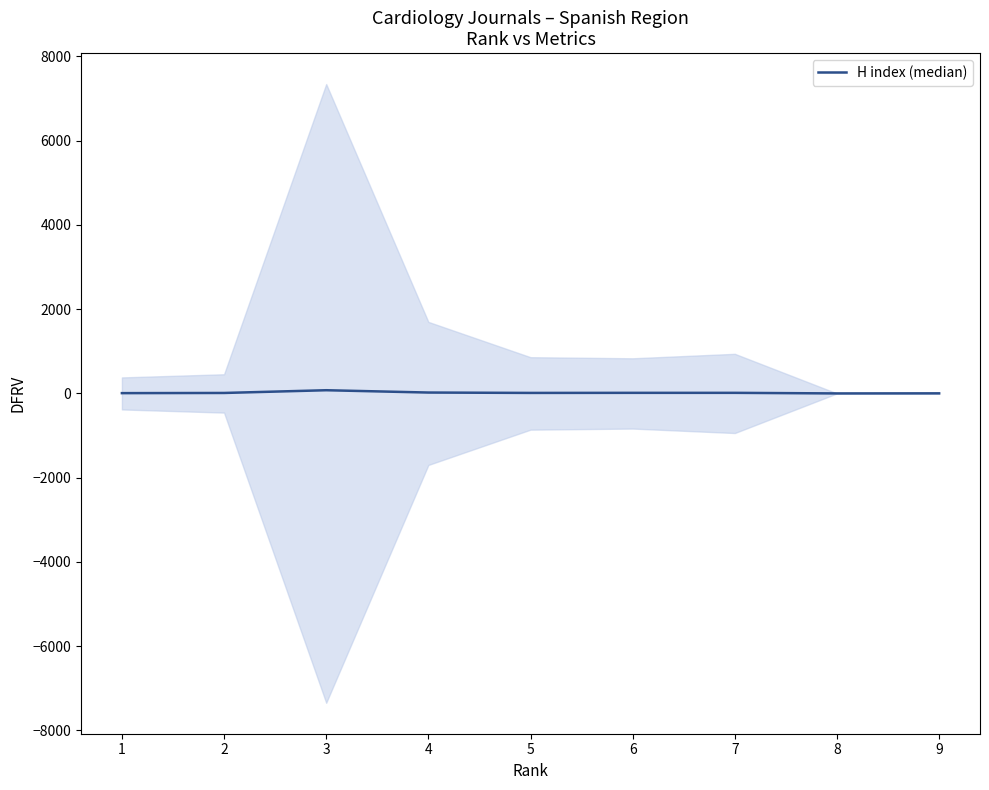

How many positive values are there?

8